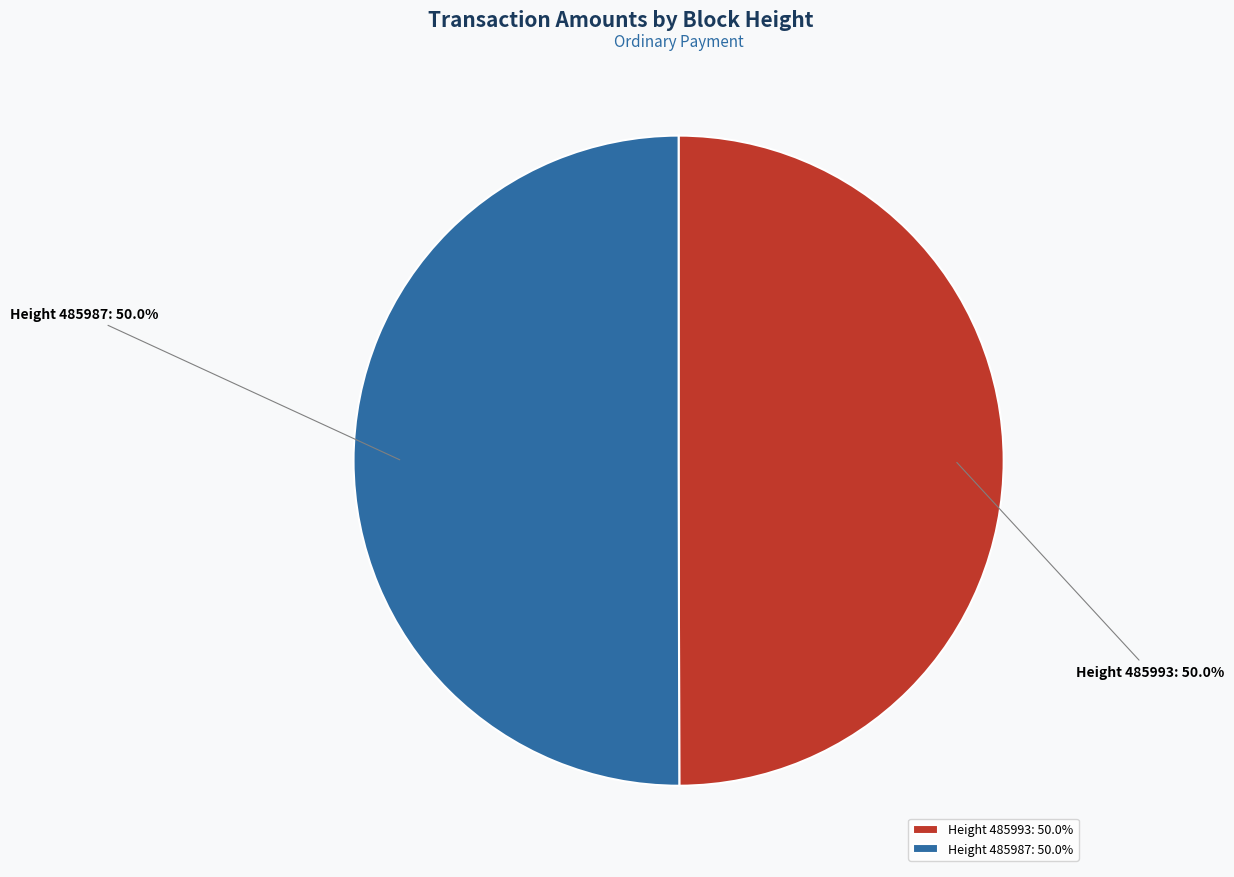

To the nearest percent, what is the average slice percentage?

50%